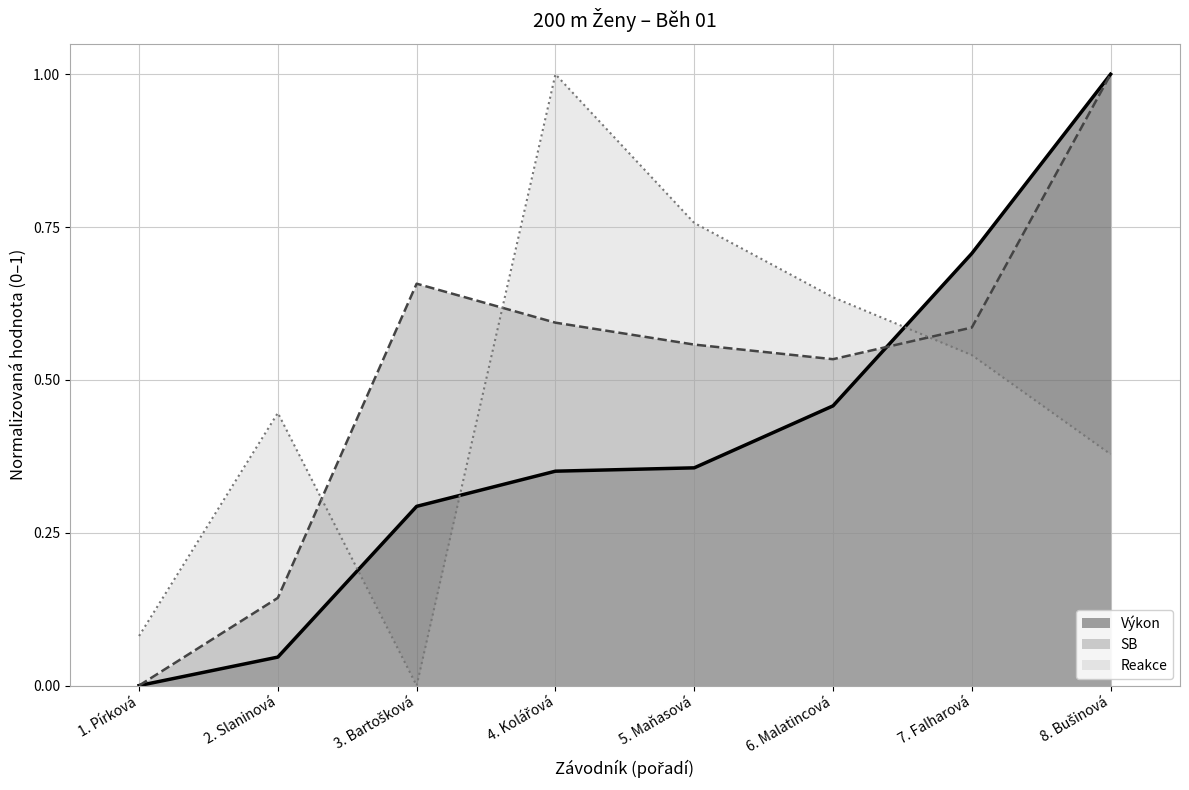

What is the value of the Reakce point at the 1st from the left?

0.1